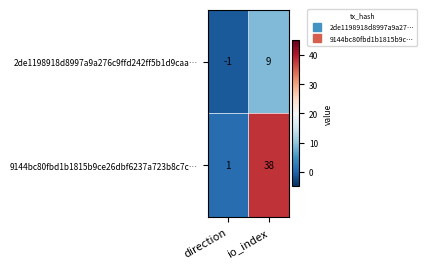

Between direction and io_index, which series saw the biggest shift?

9144bc80fbd1b1815b9ce26dbf6237a723b8c7c…